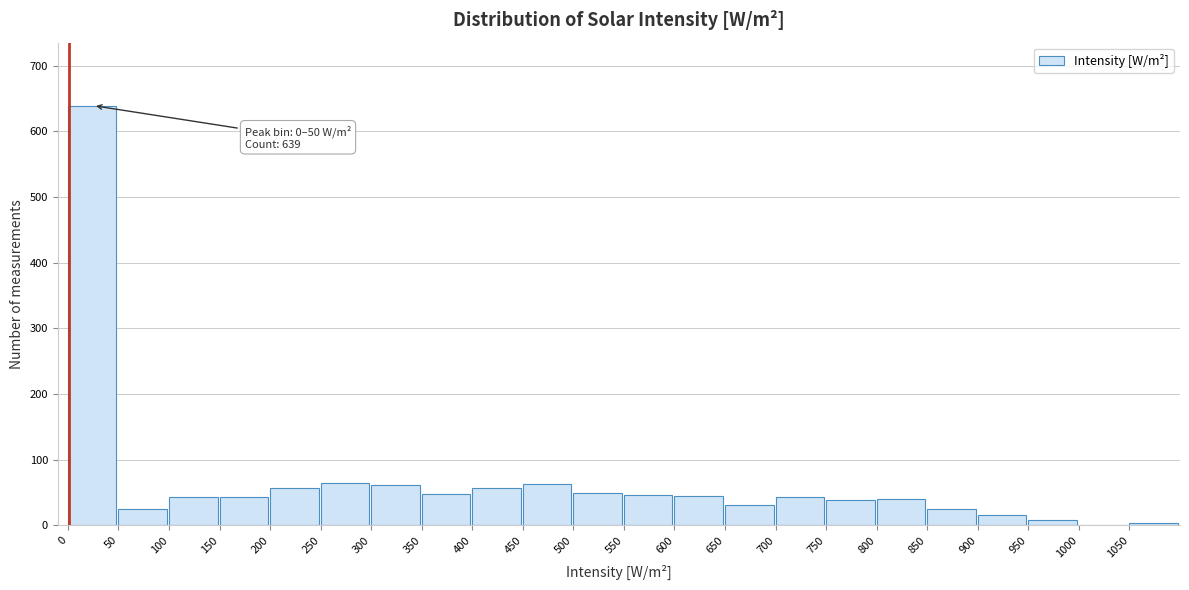

Over which range of the x-axis is the bar tallest?

0 to 50